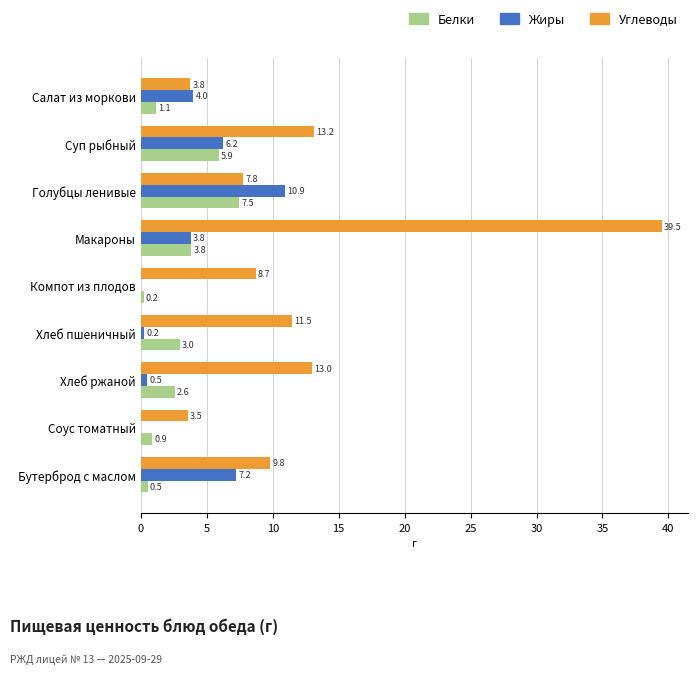

Between Голубцы ленивые and Суп рыбный, which series saw the biggest shift?

Углеводы